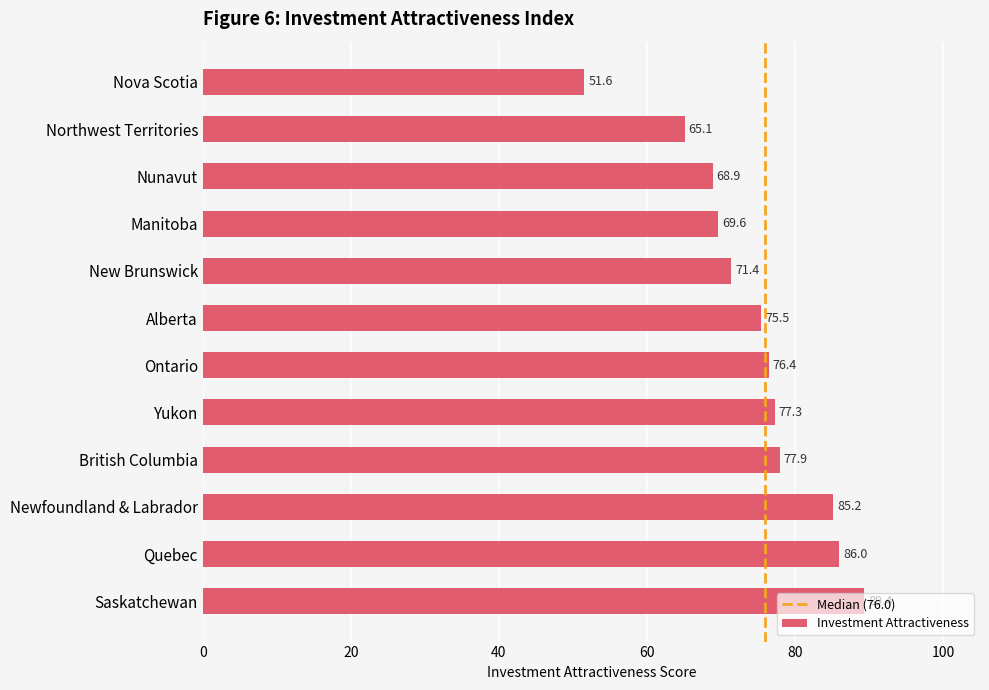

The chart shows a value of 32.2 at Alberta. True or false?

False